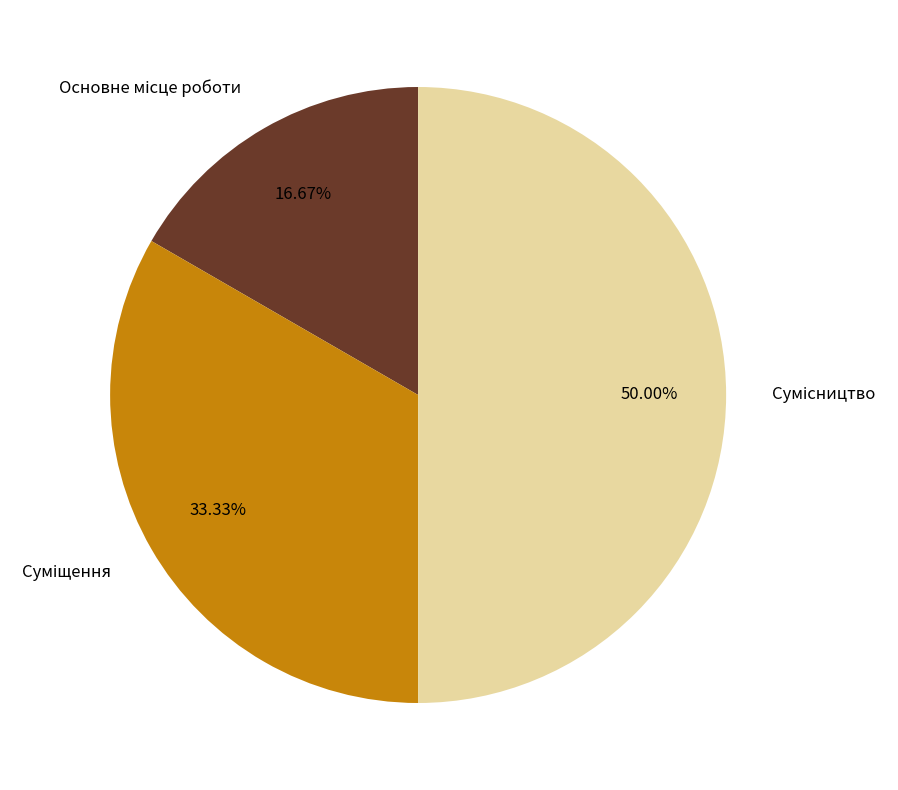

How many slices are in this pie chart?

3